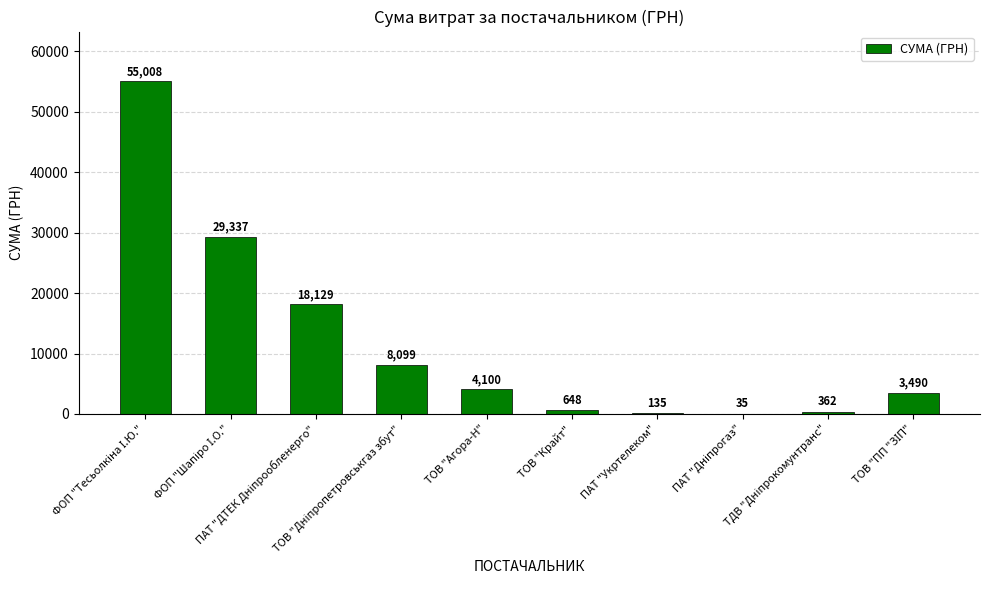

What is the greatest value displayed?

55007.7